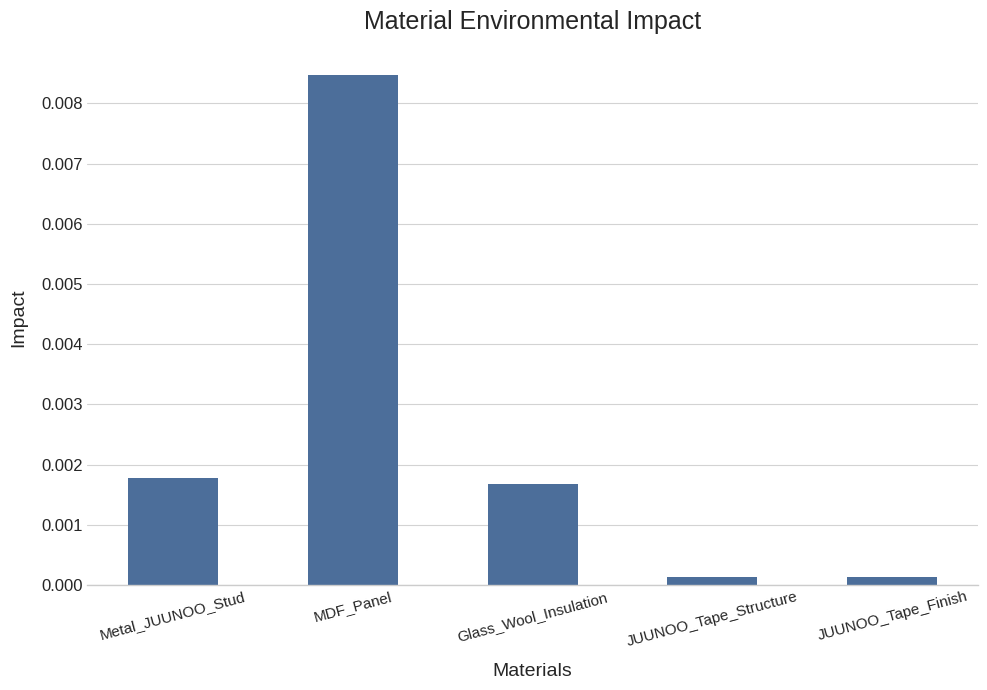

What position from the left is Metal_JUUNOO_Stud?

1